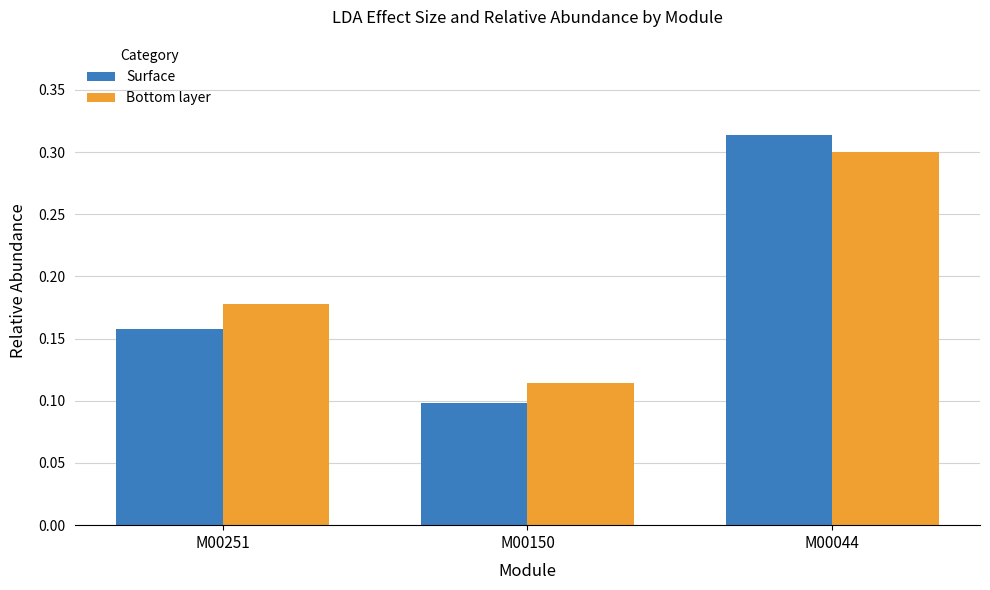

Is the value of Bottom layer at M00150 greater than the value of Surface at M00150?

Yes